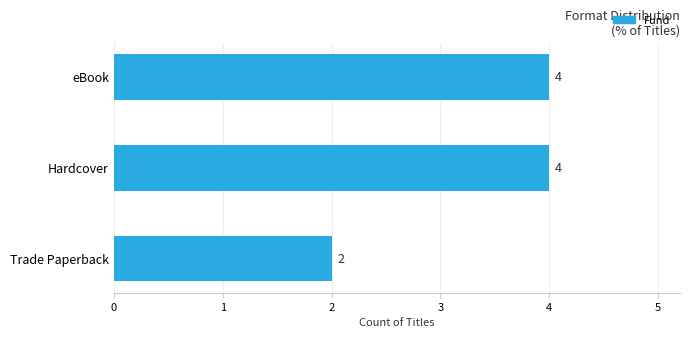

What is the average value?

3